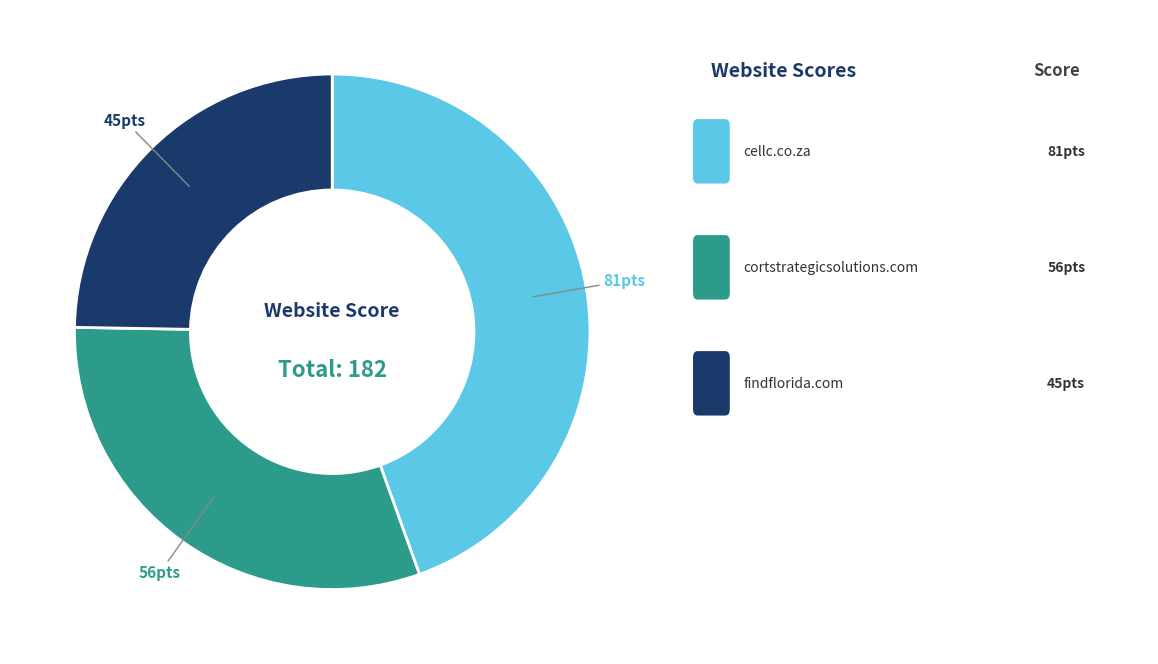

Is there any slice that represents more than half of the pie?

No